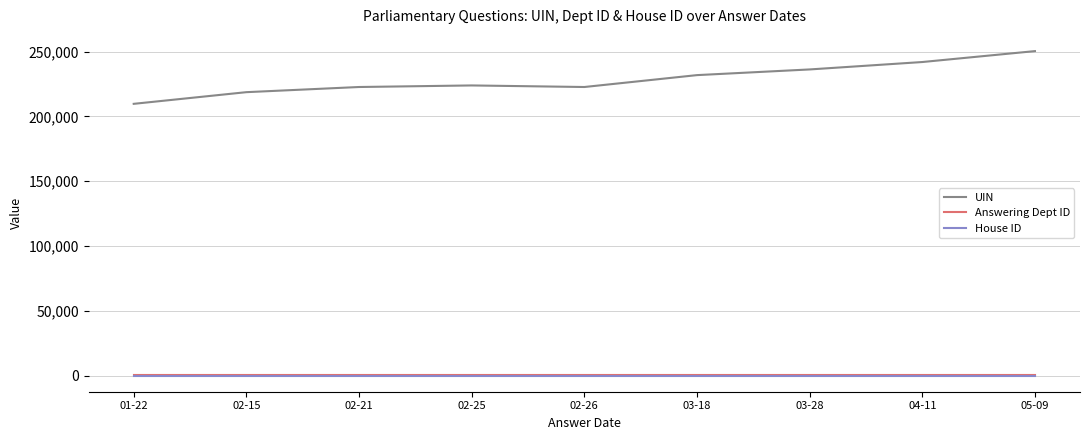

Which series has the widest spread of values?

UIN